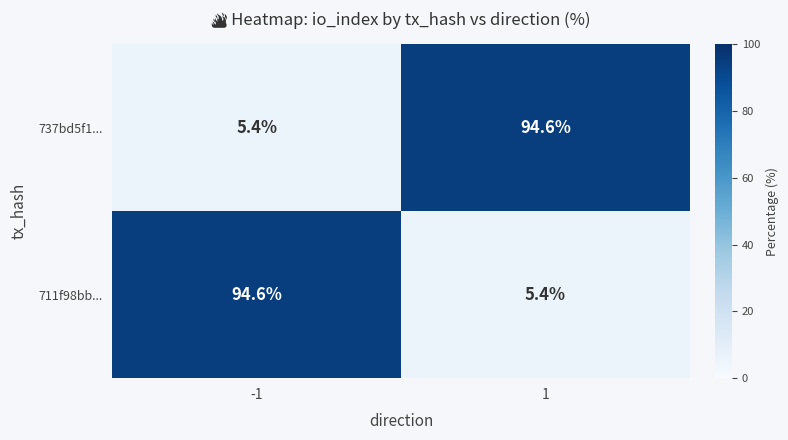

Is the value of 711f98bb... at -1 greater than the value of 737bd5f1... at -1?

Yes